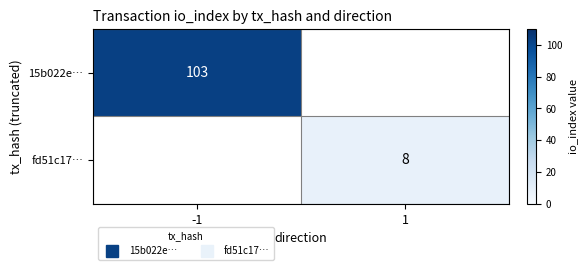

What is the approximate value of 15b022e… at -1?

103.0